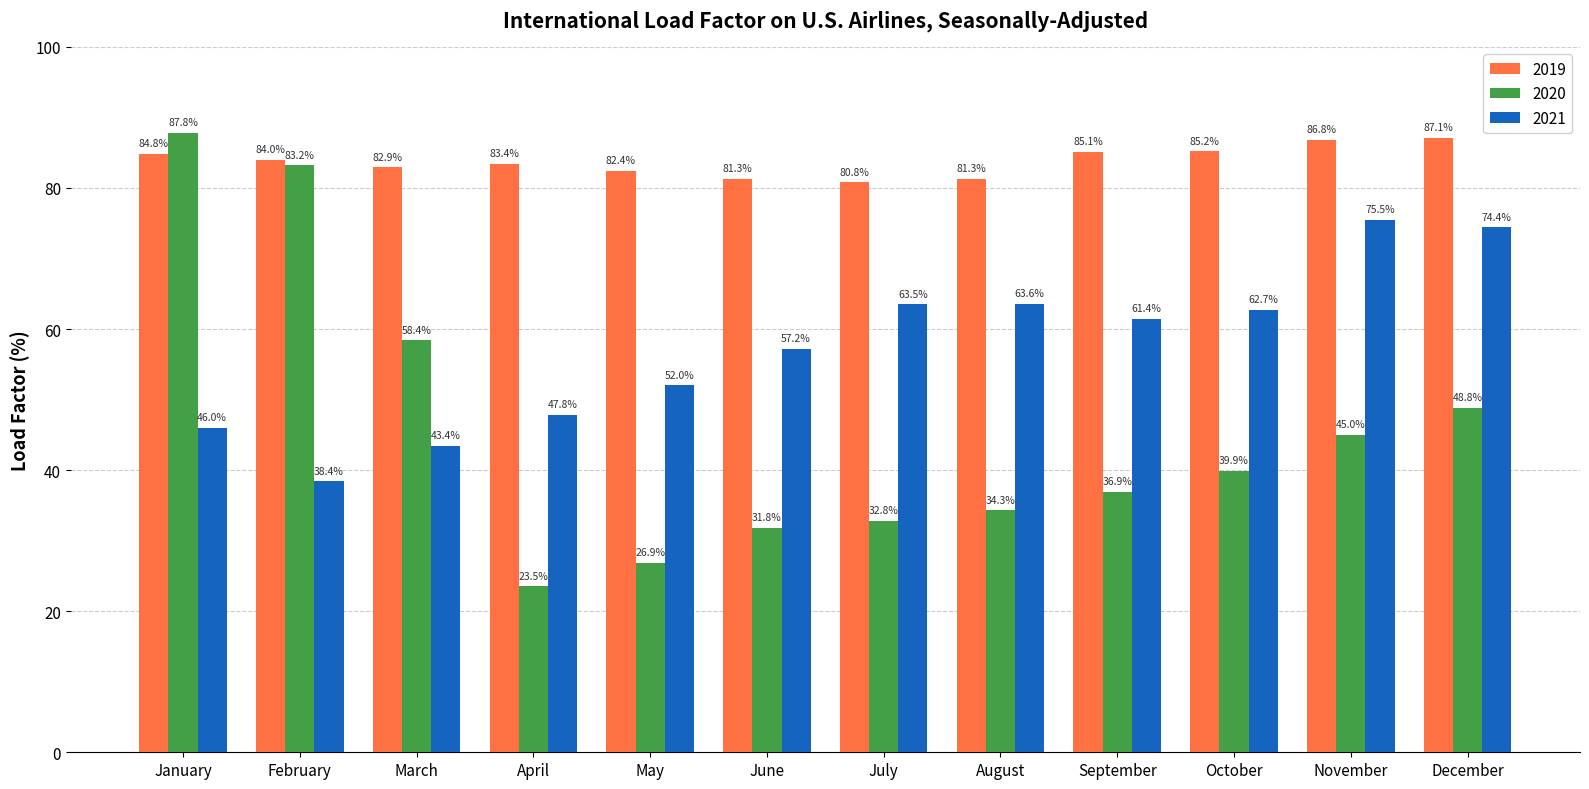

Rank the series at December from lowest to highest value.

2020, 2021, 2019